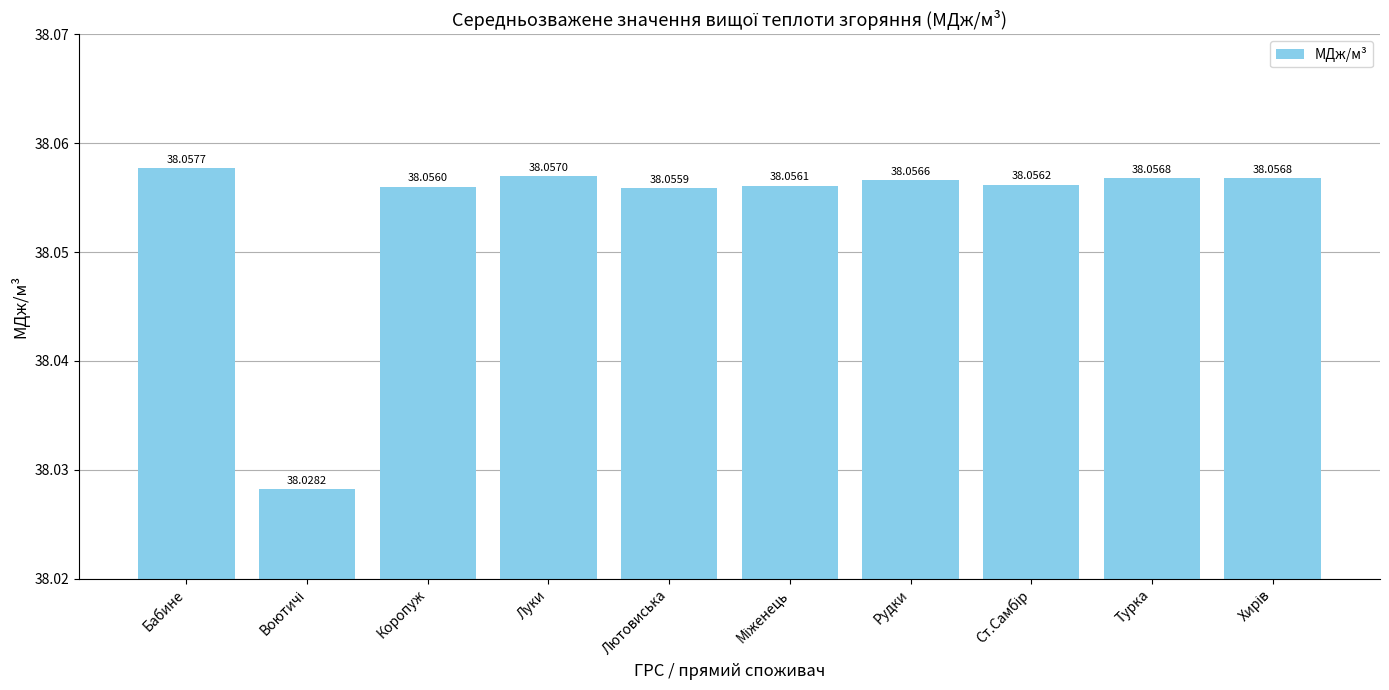

What is the label of the 1st bar from the left?

Бабине